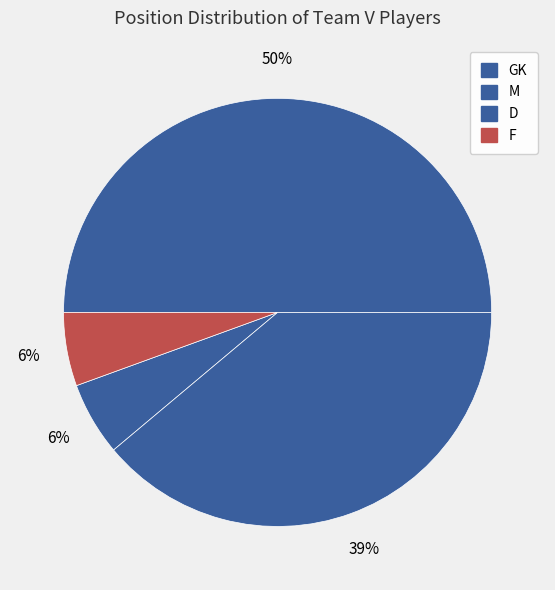

Does F account for over 50% of the chart?

No